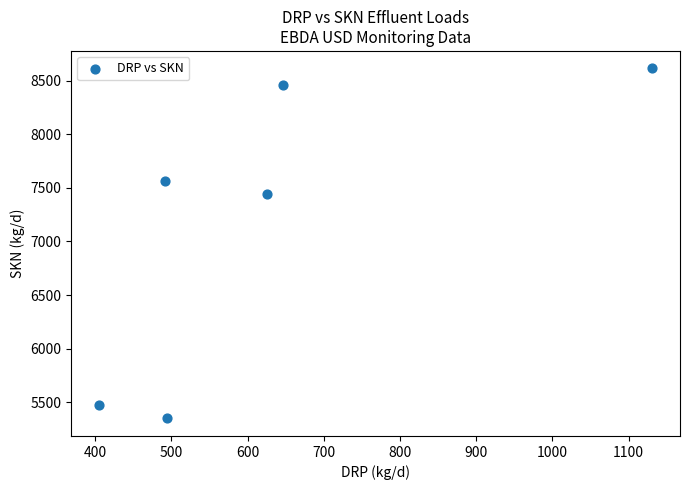

What is the range of Y values (max minus min)?

3267.8